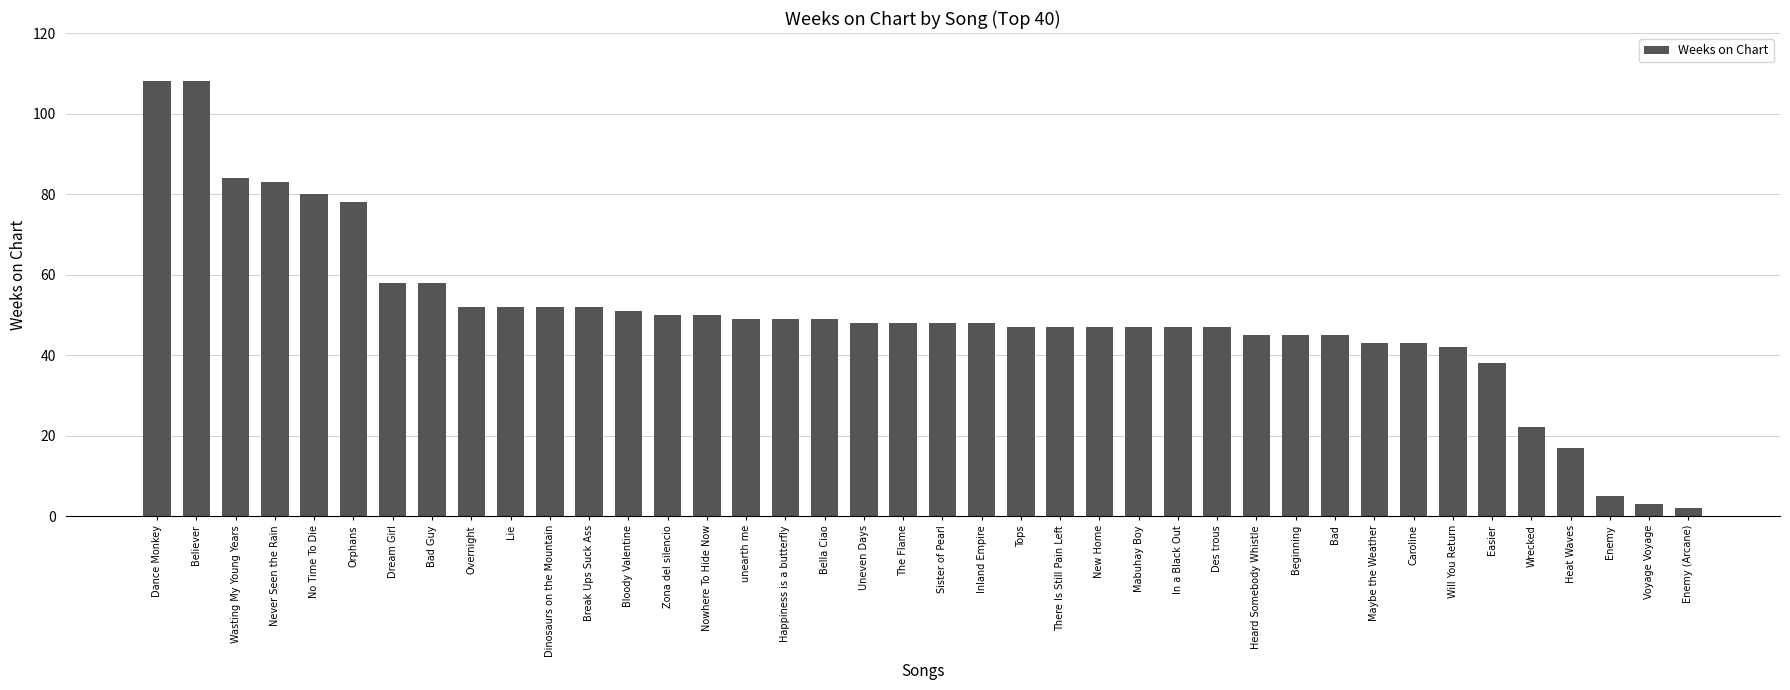

What is the maximum value shown in the chart?

108